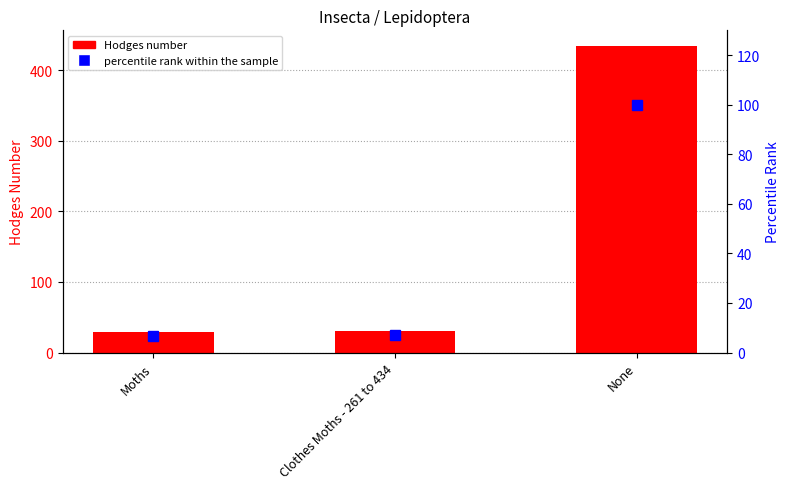

What is the minimum value for percentile rank within the sample?

6.7